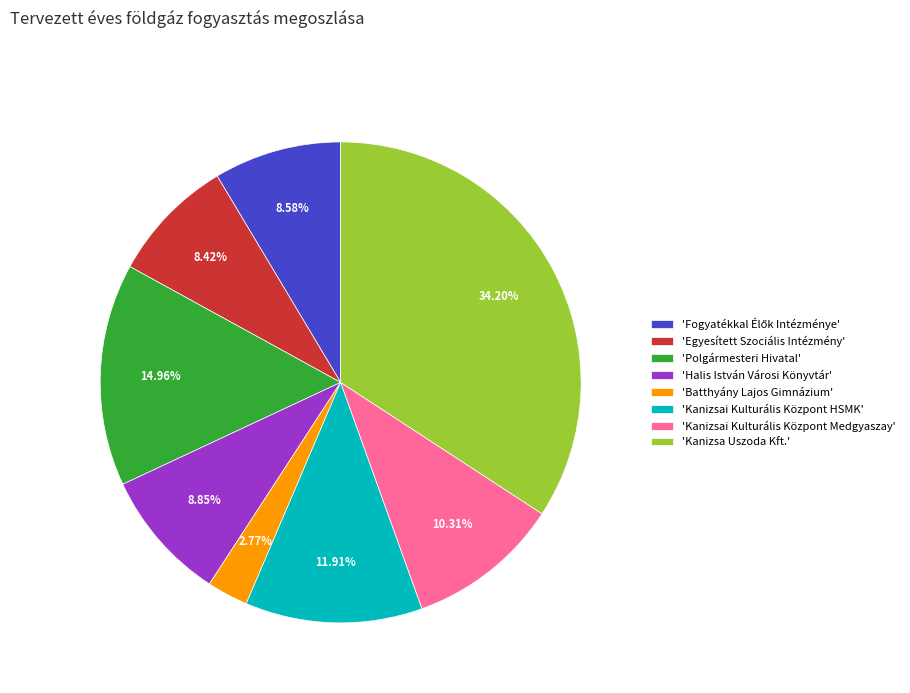

Combined, do 'Kanizsai Kulturális Központ Medgyaszay' and 'Halis István Városi Könyvtár' account for over 50%?

No